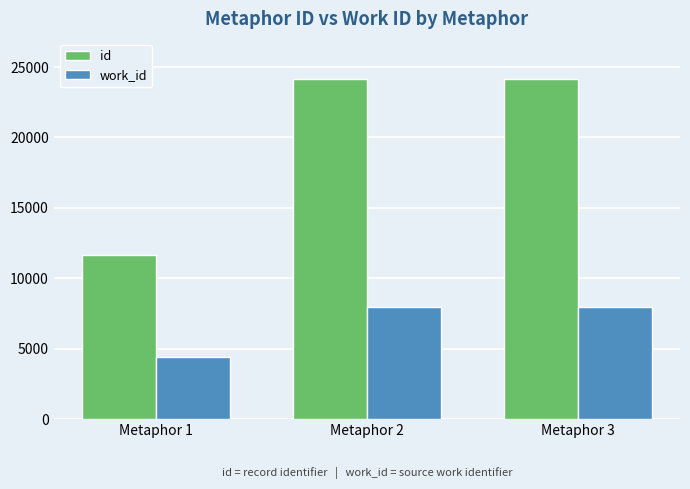

Which series changed the most between Metaphor 1 and Metaphor 2?

id